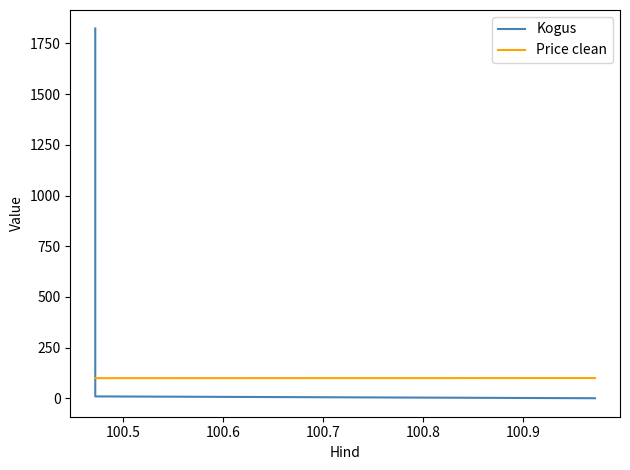

What is the average value of the Price clean series?

100.2